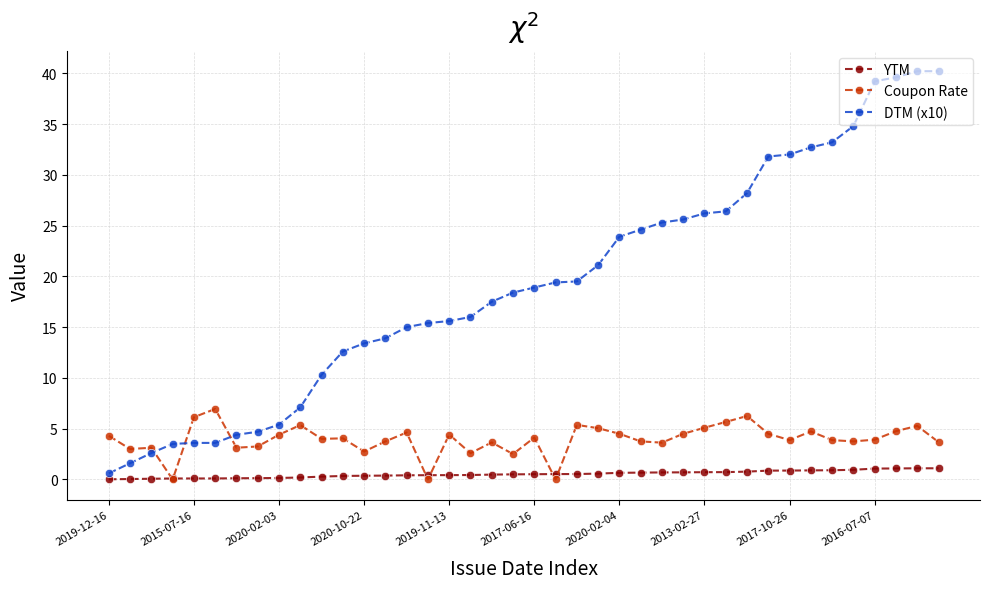

Which series has the widest spread of values?

DTM (x10)